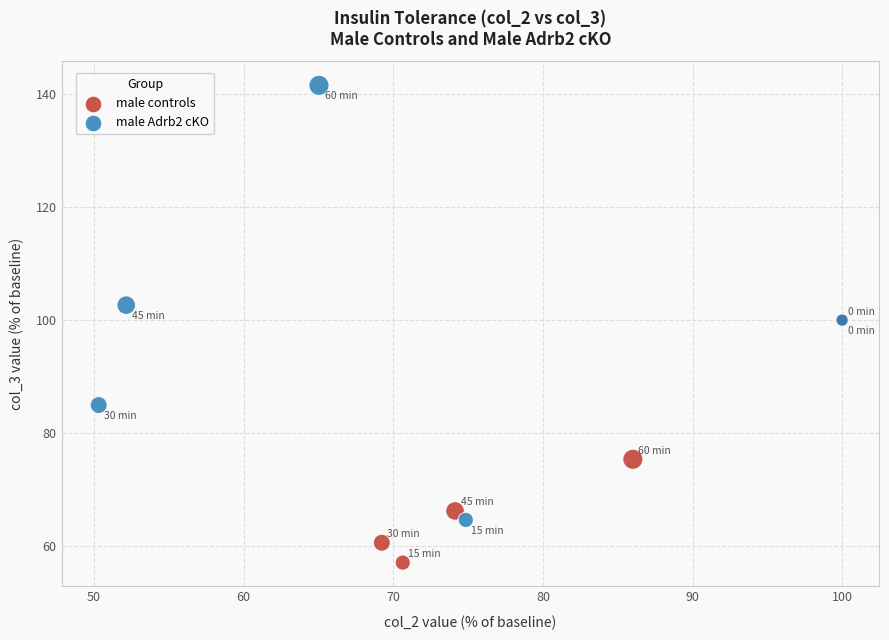

Which series contains the highest Y value?

male Adrb2 cKO